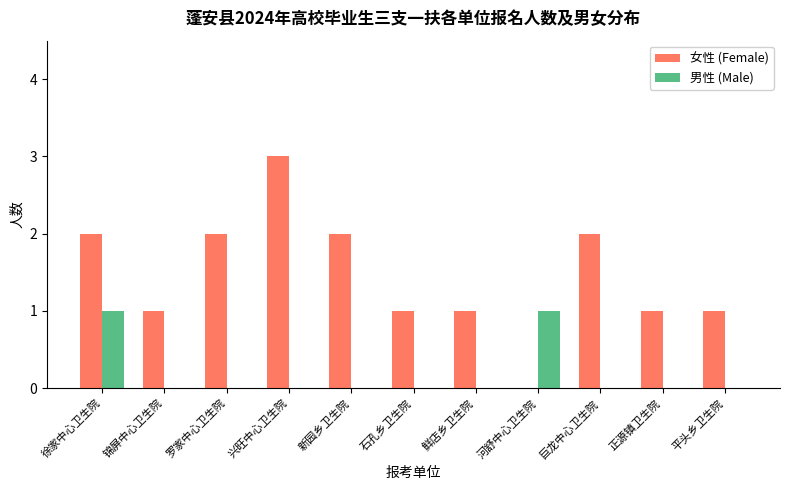

Count the number of categories in the chart.

11